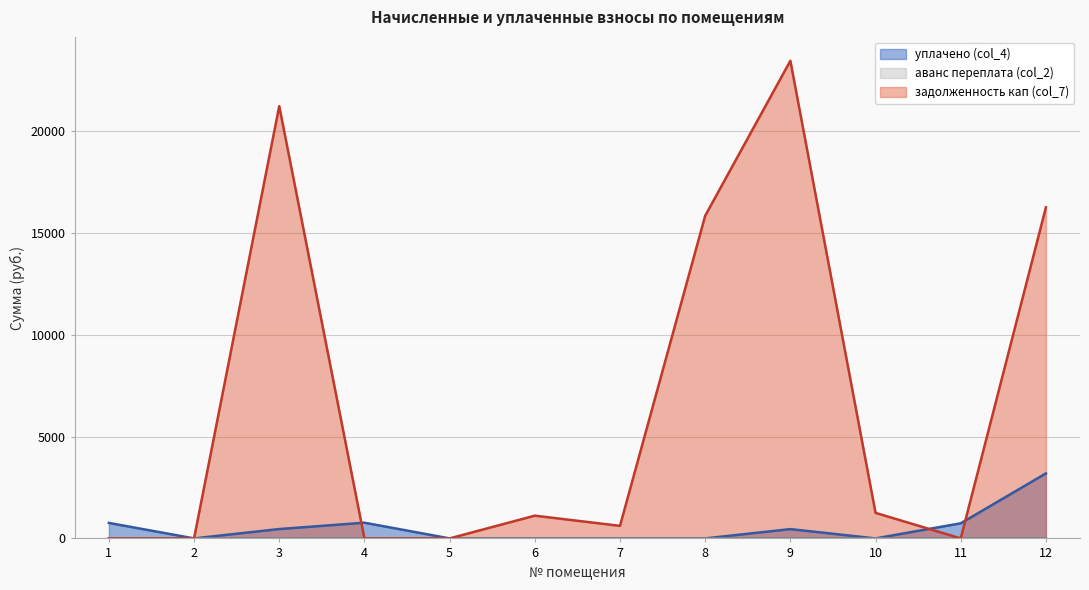

The уплачено (col_4) series shows 162.7 at 3. True or false?

False